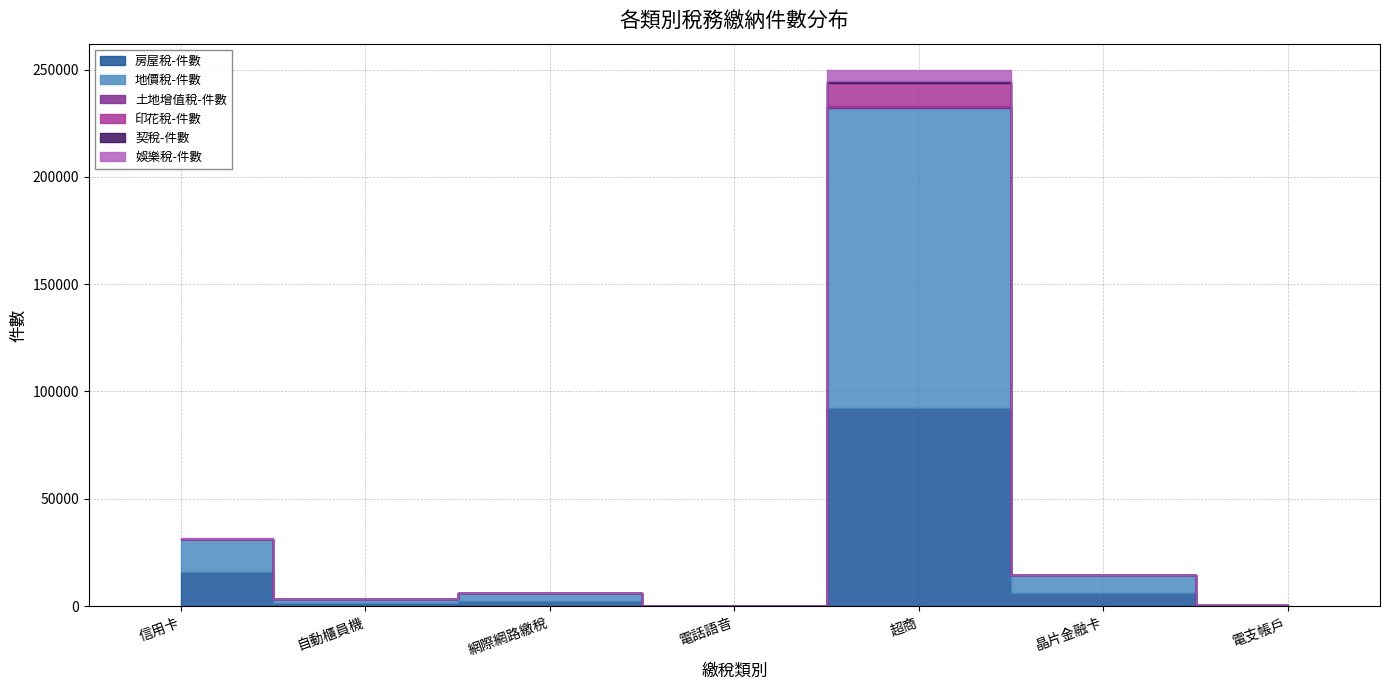

What is the difference between the 房屋稅-件數 values at 電話語音 and 自動櫃員機?

1398